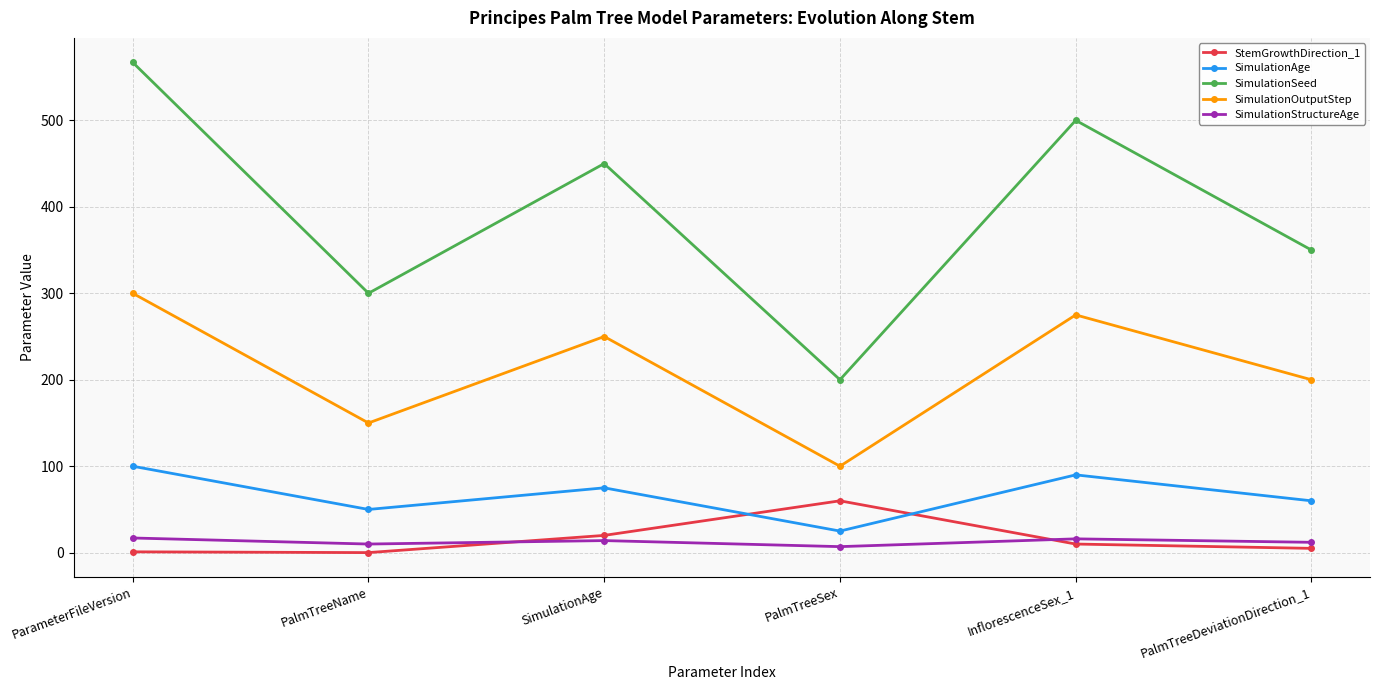

Is the value of SimulationSeed at PalmTreeName greater than the value of StemGrowthDirection_1 at PalmTreeName?

Yes